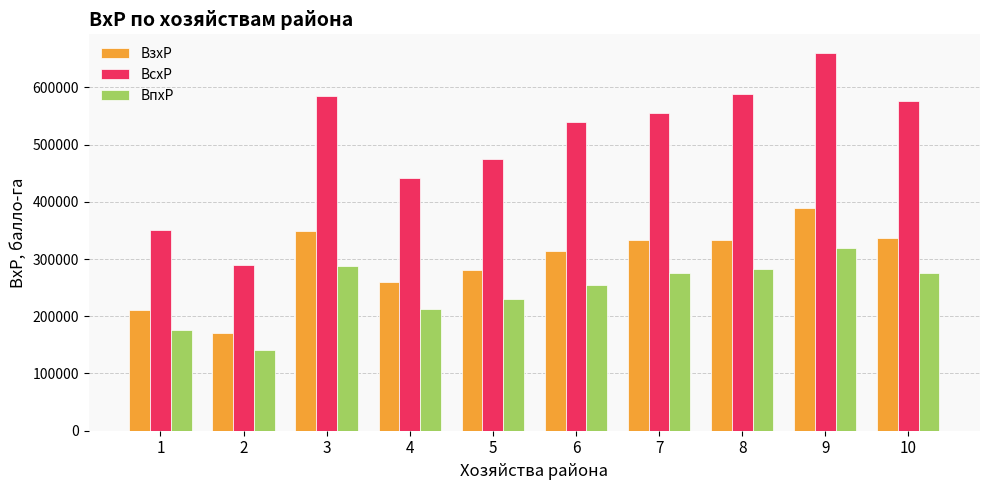

What is the approximate value of BсxP at 3?

585541.6